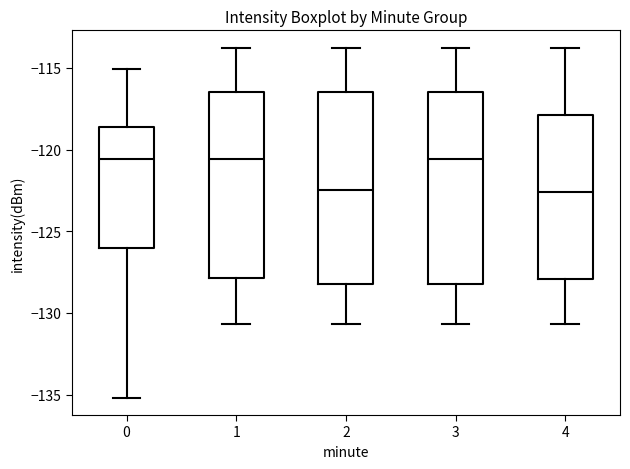

Where does the upper whisker of the box at x = 1 end on the y-axis? The values are not printed on the chart, so give them approximately, as read against the axis.

-114.0